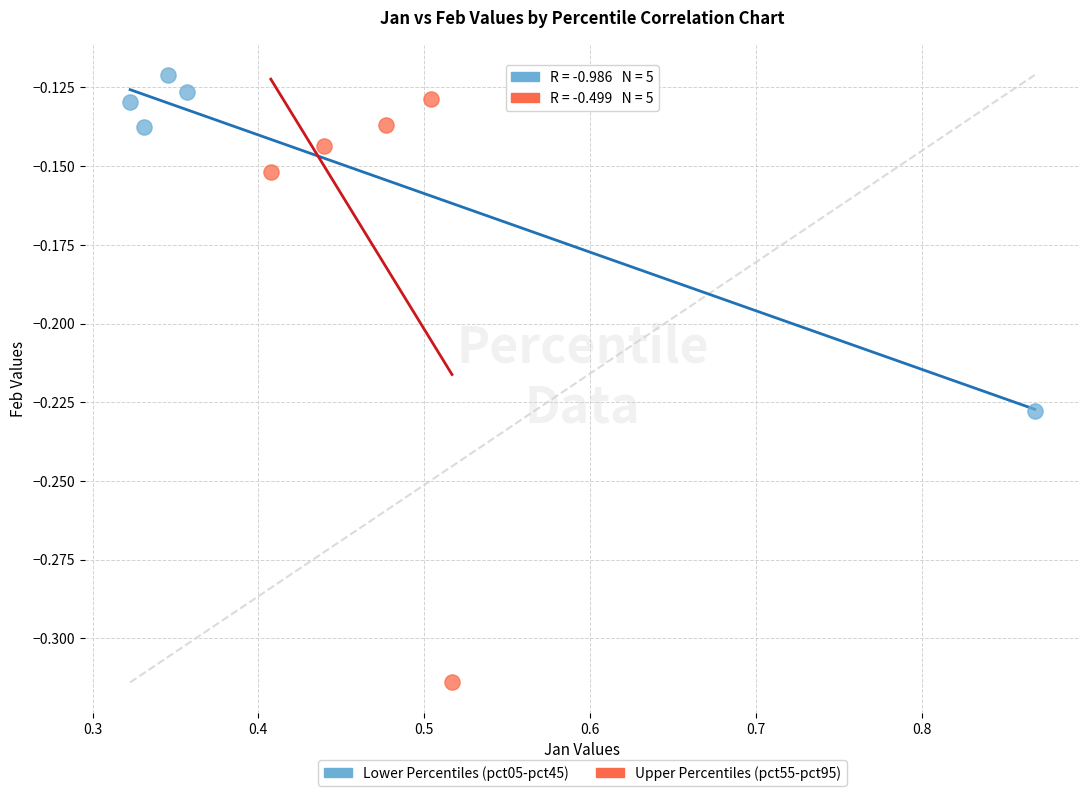

Which series reaches the minimum Y coordinate?

Upper Percentiles (pct55-pct95)